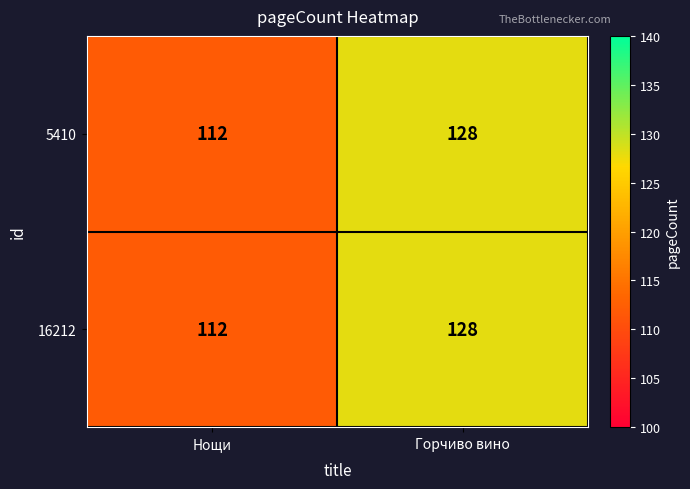

Is the value of 5410 at Нощи greater than the value of 16212 at Горчиво вино?

No